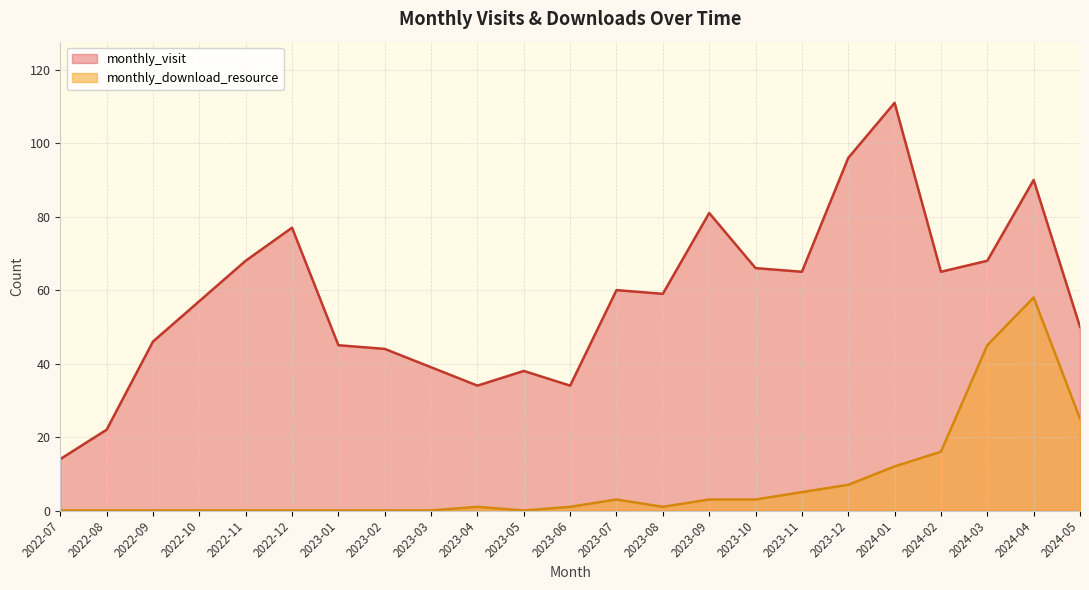

What is the label of the 3rd point from the left?

2022-09